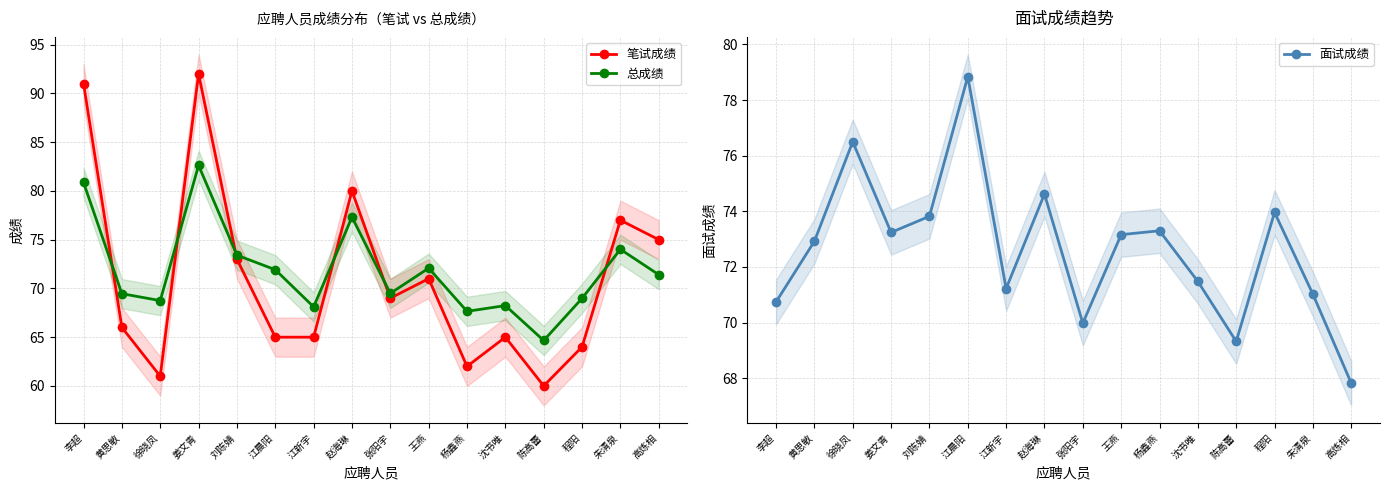

After their last crossing, which series has the higher values: 笔试成绩 or 总成绩?

笔试成绩